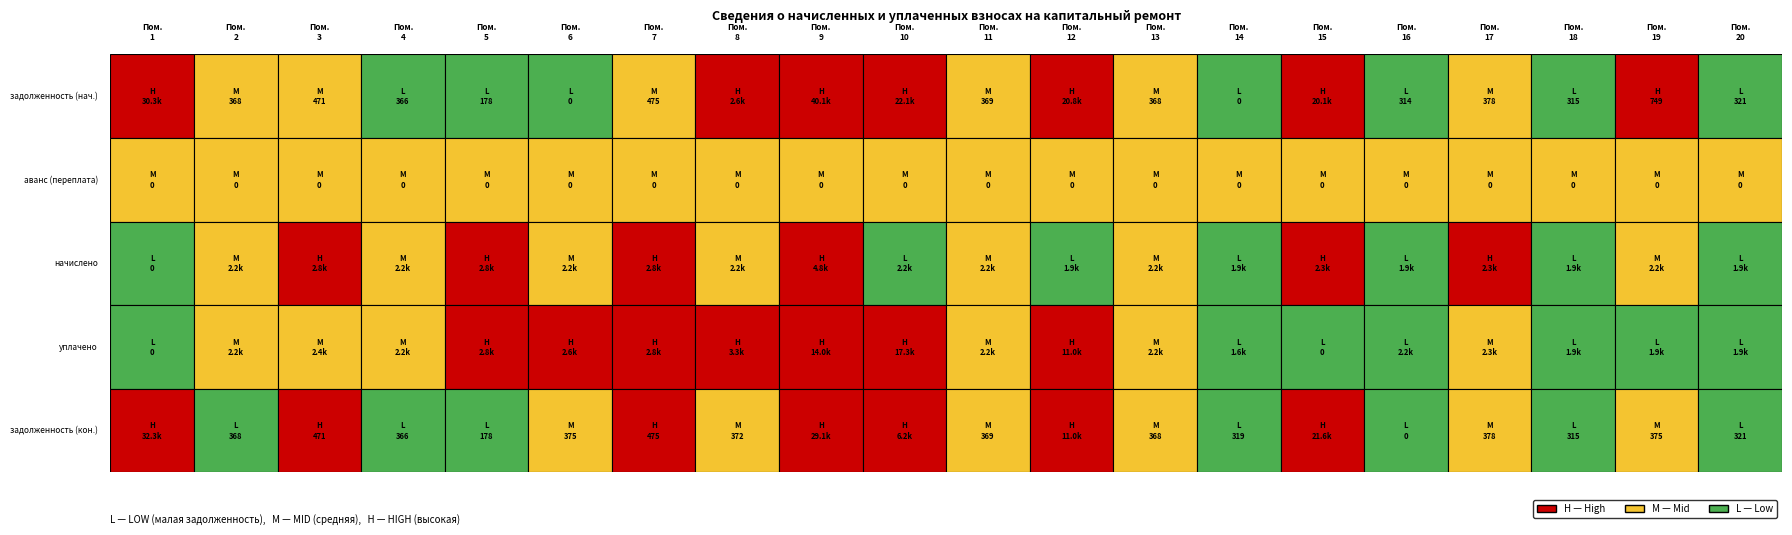

Reading left to right, list all the values displayed in this chart.

1: 1=30280.5	2=367.7	3=471.2	4=366.2	5=178.0	6=0.0	7=474.9	8=2634.6	9=40104.7	10=22106.2	11=369.4	12=20774.7	13=367.8	14=0.0	15=20101.5	16=313.8	17=377.9	18=314.8	19=749.1	20=321.2
2: 1=0.0	2=0.0	3=0.0	4=0.0	5=0.0	6=0.0	7=0.0	8=0.0	9=0.0	10=0.0	11=0.0	12=0.0	13=0.0	14=0.0	15=0.0	16=0.0	17=0.0	18=0.0	19=0.0	20=0.0
4: 1=0.0	2=2206.9	3=2827.0	4=2197.4	5=2830.2	6=2248.3	7=2849.3	8=2229.2	9=4766.8	10=2152.9	11=2216.5	12=1911.2	13=2206.9	14=1911.2	15=2264.2	16=1882.6	17=2267.3	18=1888.9	19=2248.3	20=1927.1
5: 1=0.0	2=2206.9	3=2355.8	4=2197.4	5=2830.2	6=2623.0	7=2849.3	8=3343.8	9=14000.0	10=17300.0	11=2216.5	12=11000.0	13=2206.9	14=1592.7	15=0.0	16=2196.3	17=2267.3	18=1888.9	19=1873.5	20=1927.1
7: 1=32273.5	2=367.7	3=471.2	4=366.2	5=178.0	6=374.7	7=474.9	8=371.5	9=29119.0	10=6171.9	11=369.4	12=11049.8	13=367.8	14=318.5	15=21631.9	16=0.0	17=377.9	18=314.8	19=374.7	20=321.2